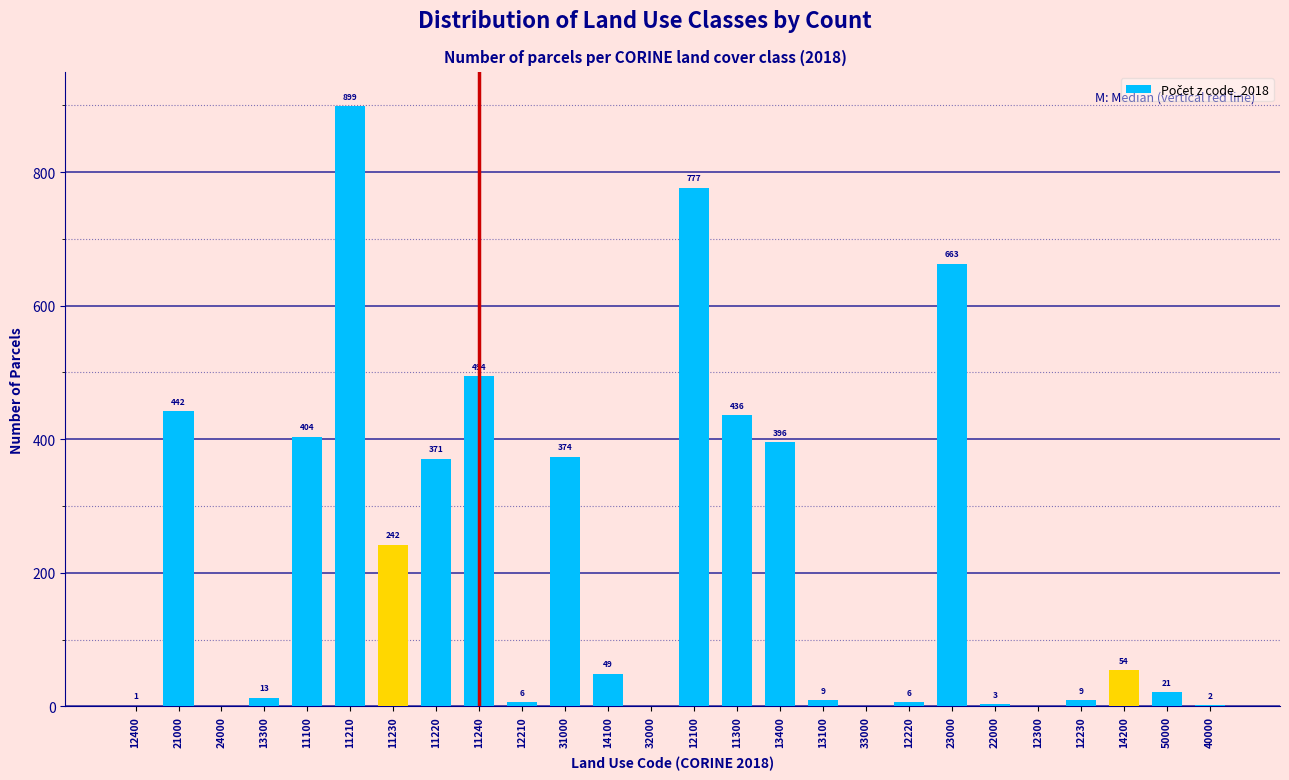

Reading left to right, extract all data points from this chart.

12400=1	21000=442	24000=0	13300=13	11100=404	11210=899	11230=242	11220=371	11240=494	12210=6	31000=374	14100=49	32000=0	12100=777	11300=436	13400=396	13100=9	33000=0	12220=6	23000=663	22000=3	12300=0	12230=9	14200=54	50000=21	40000=2